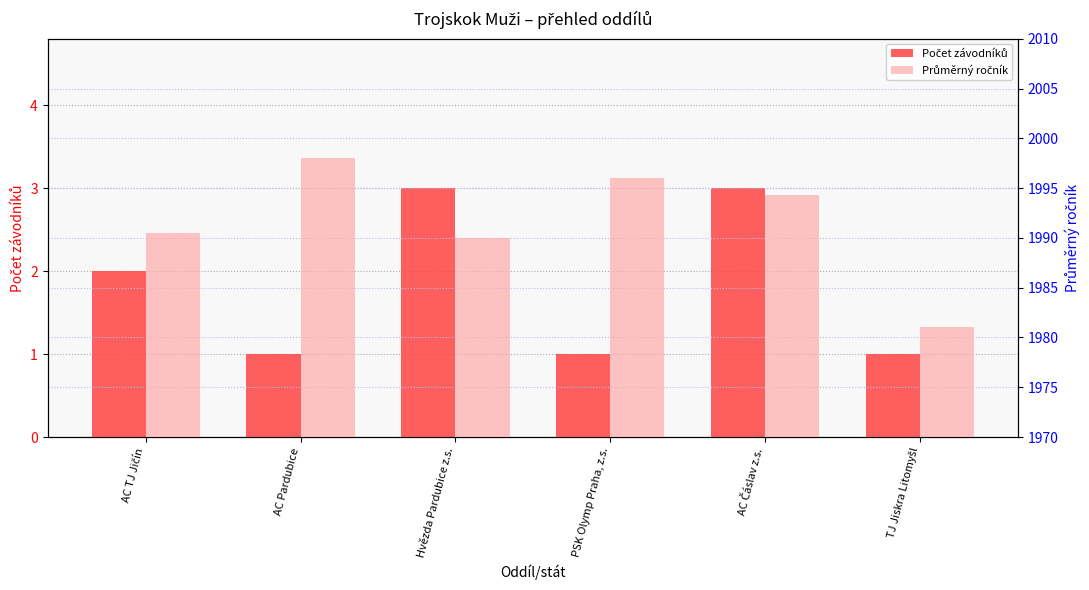

Rank the series at Hvězda Pardubice z.s. from lowest to highest value.

Počet závodníků, Průměrný ročník